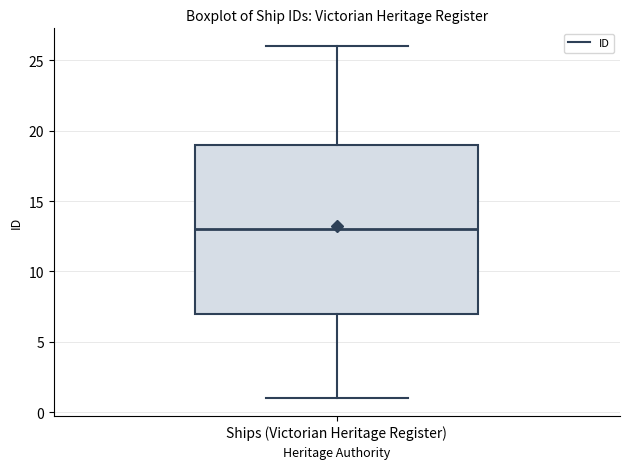

Read this box plot against the y-axis: the position of the median line, the range covered by the box, and the ends of both whiskers. The values are not printed on the chart, so give them approximately, as read against the axis.

median 13, box 7 to 19, whiskers 1 to 26